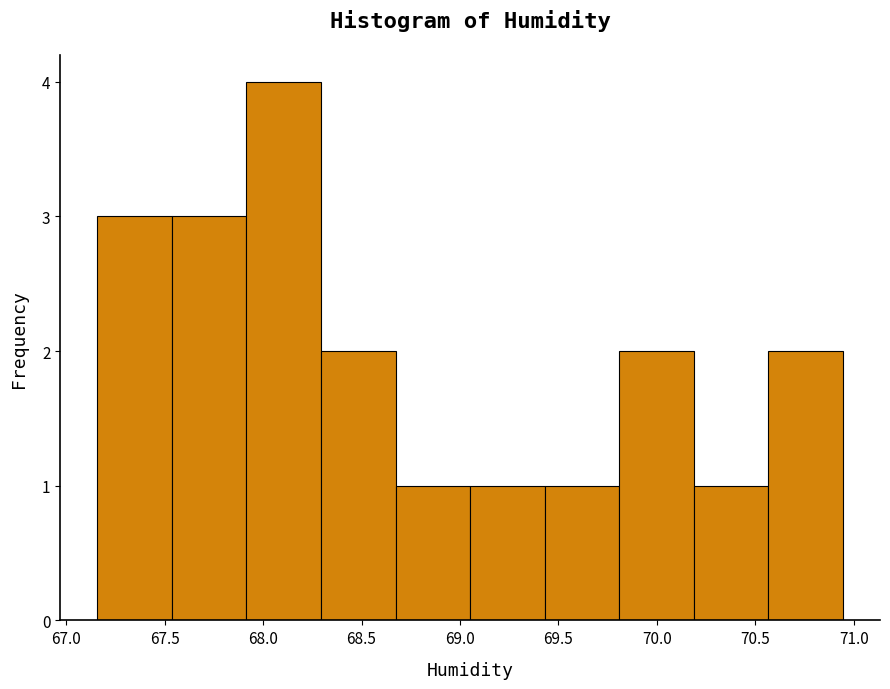

Reading left to right, transcribe this chart: for each bar, give the range it covers on the x-axis and its height. Neither the bar edges nor the heights are printed on the chart, so give them approximately, as read against the axes.

67.15 to 67.55: 3
67.55 to 67.90: 3
67.90 to 68.30: 4
68.30 to 68.65: 2
68.65 to 69.05: 1
69.05 to 69.45: 1
69.45 to 69.80: 1
69.80 to 70.20: 2
70.20 to 70.55: 1
70.55 to 70.95: 2